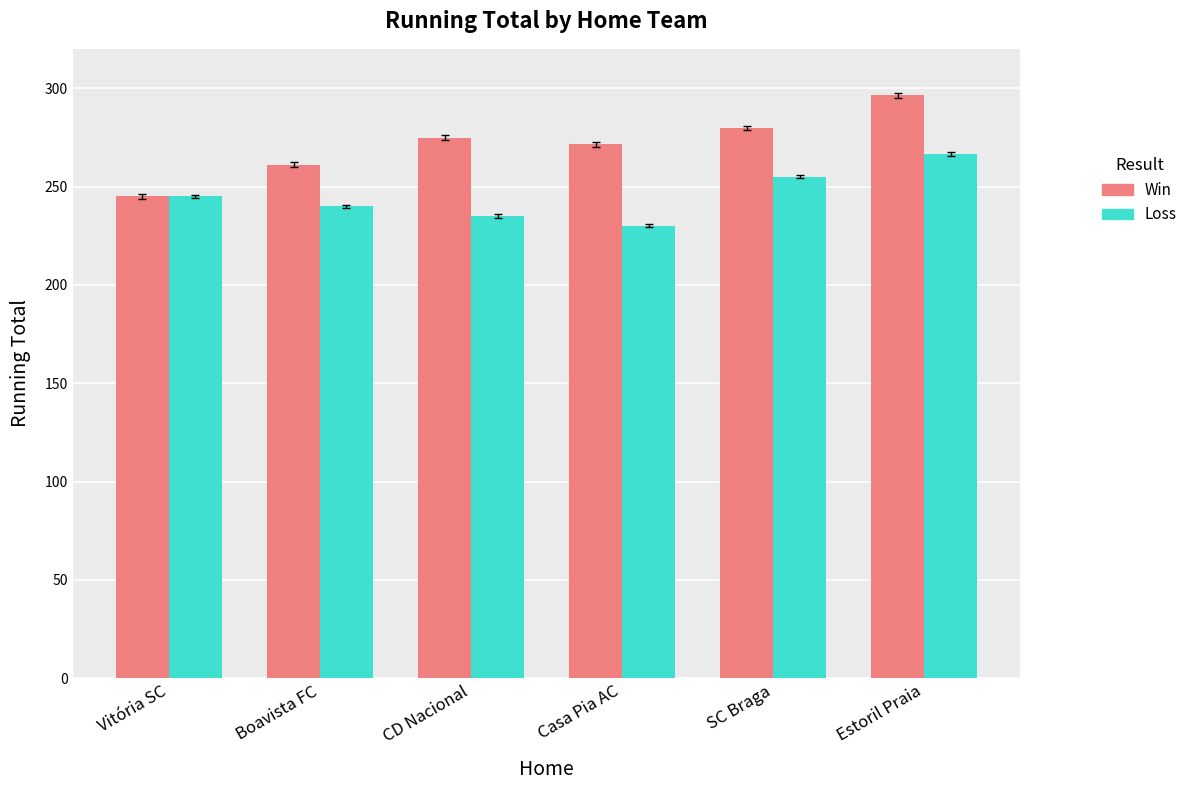

Reading left to right, extract all data points from this chart.

Win: Vitória SC=245.0	Boavista FC=261.1	CD Nacional=274.9	Casa Pia AC=271.5	SC Braga=279.8	Estoril Praia=296.4
Loss: Vitória SC=245.0	Boavista FC=240.0	CD Nacional=235.0	Casa Pia AC=230.0	SC Braga=254.9	Estoril Praia=266.5